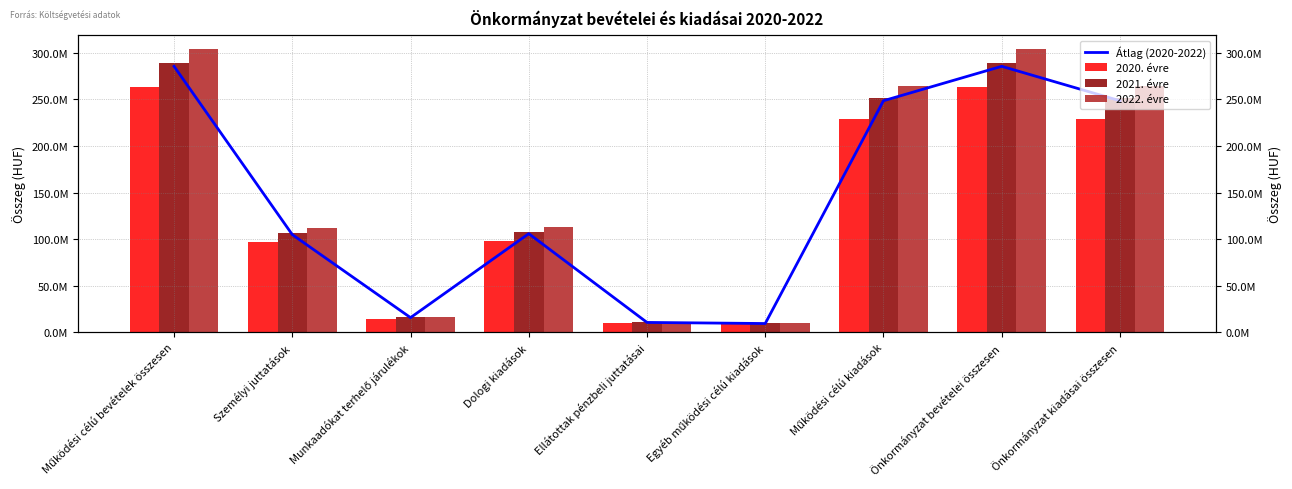

Does the chart contain any negative values?

No